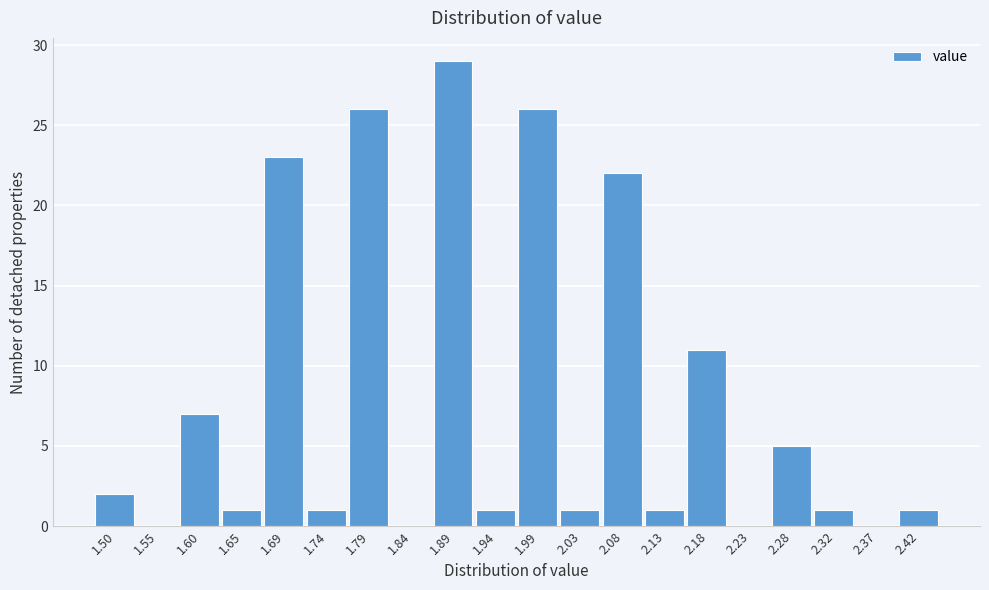

Reading left to right, transcribe all the data shown in this chart.

1.50=2	1.55=0	1.60=7	1.65=1	1.69=23	1.74=1	1.79=26	1.84=0	1.89=29	1.94=1	1.99=26	2.03=1	2.08=22	2.13=1	2.18=11	2.23=0	2.28=5	2.32=1	2.37=0	2.42=1